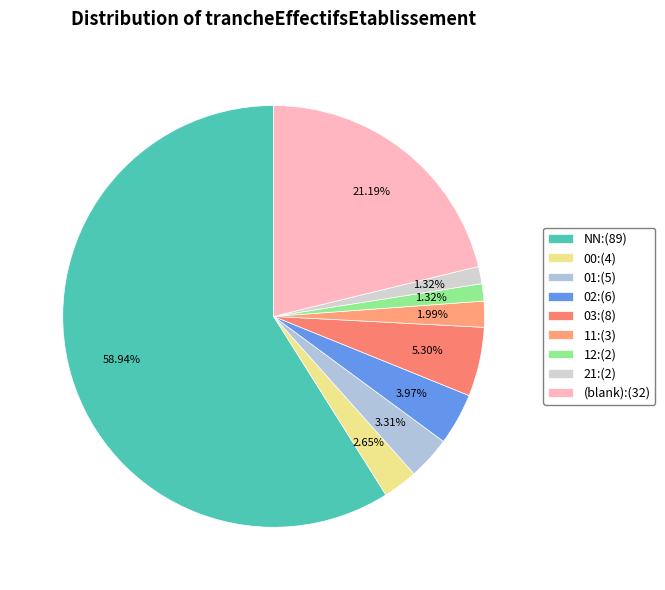

How many segments does this pie chart have?

9